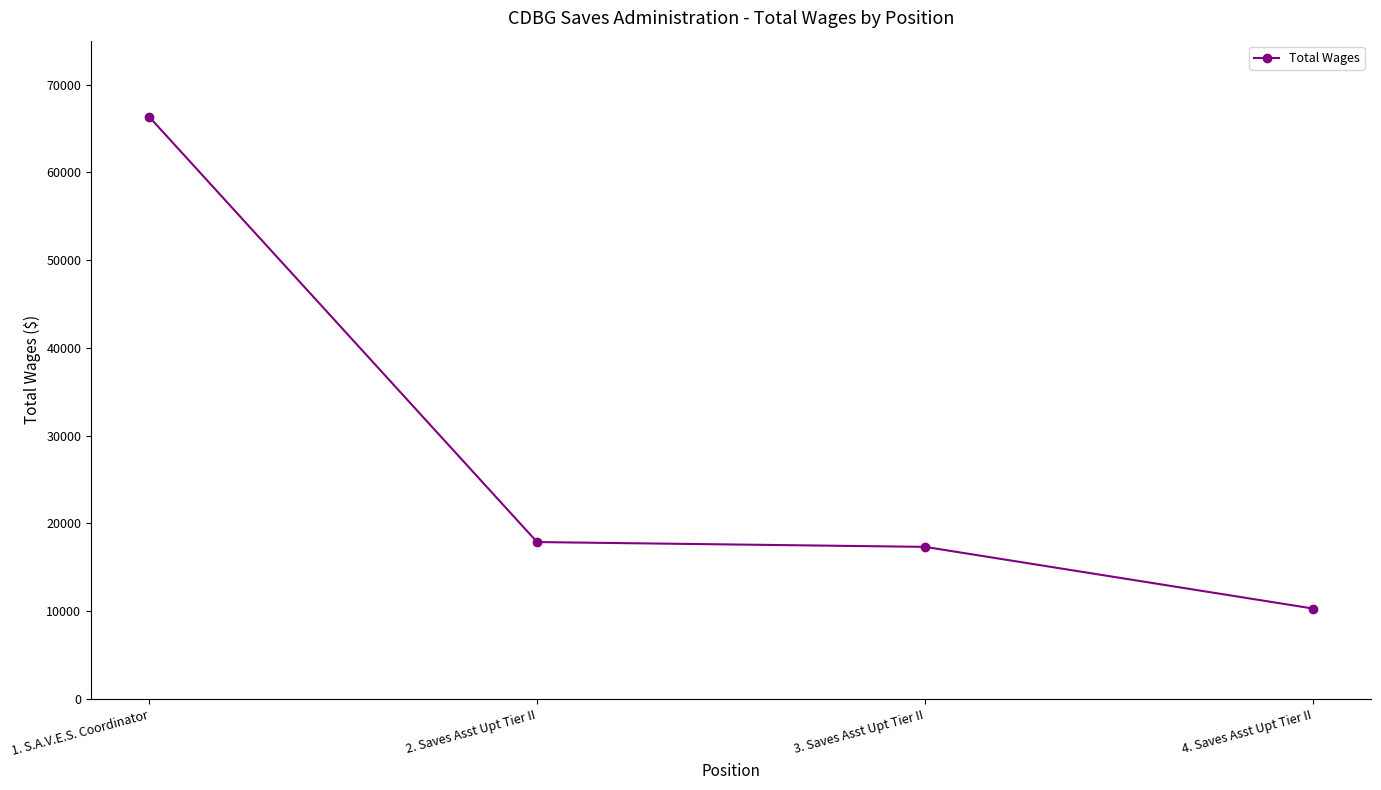

Approximately how many times larger is the value at 2. Saves Asst Upt Tier II compared to 3. Saves Asst Upt Tier II?

1.0